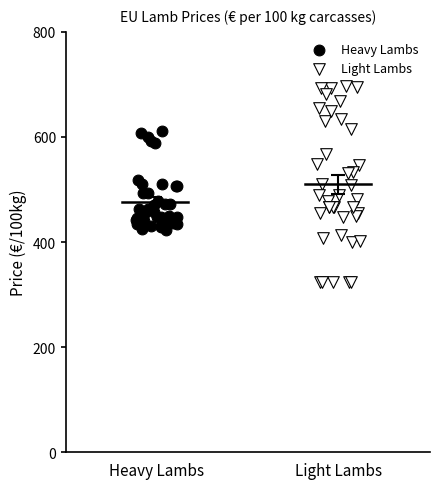

What are all the series names shown in the legend?

Heavy Lambs, Light Lambs